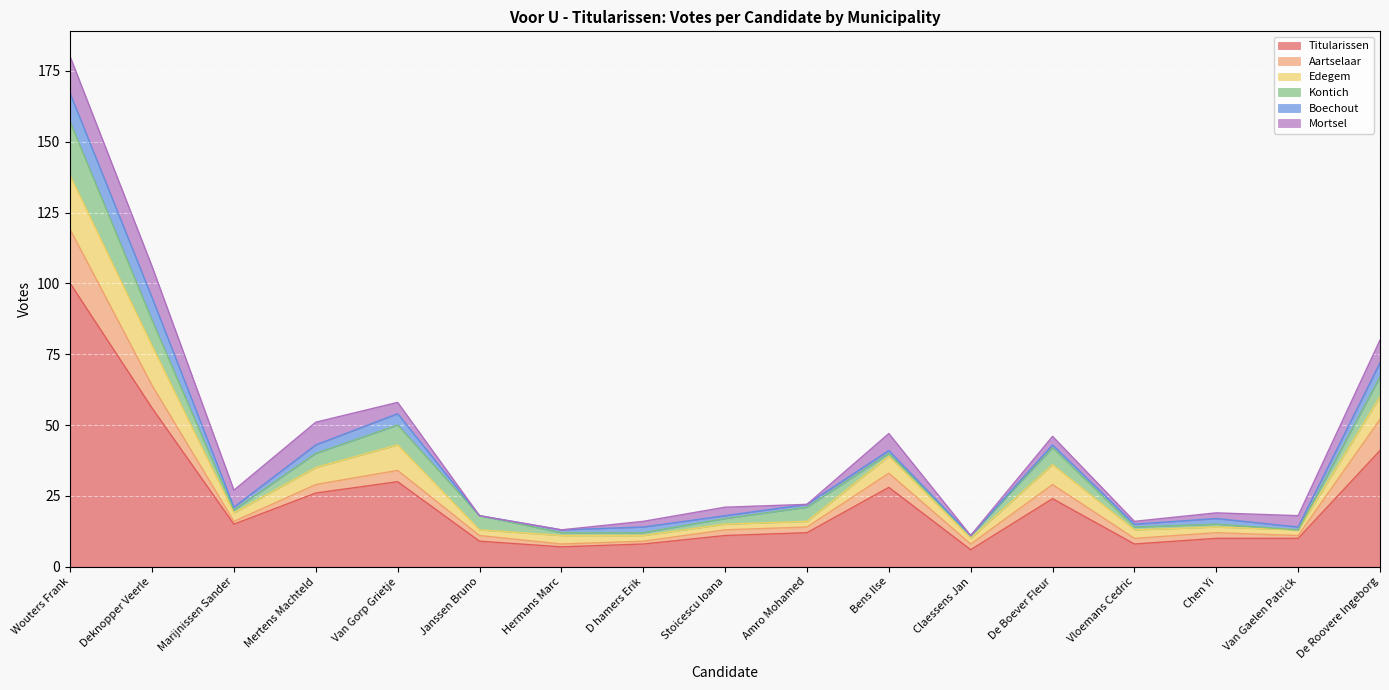

How many data points in Titularissen are above 12?

8